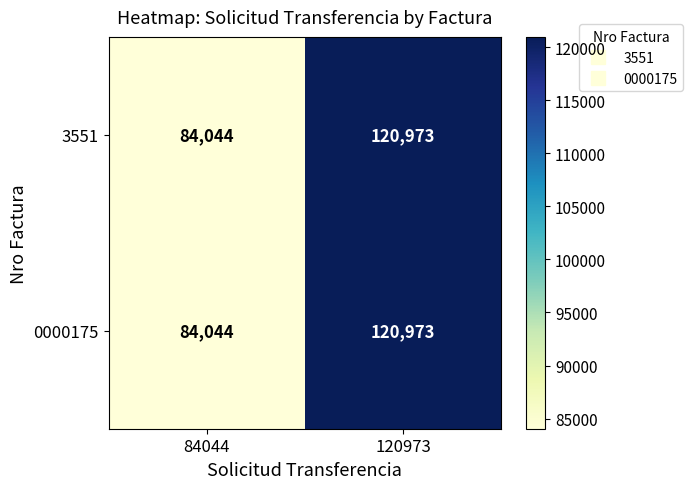

What is the sum of all 0000175 values?

205017